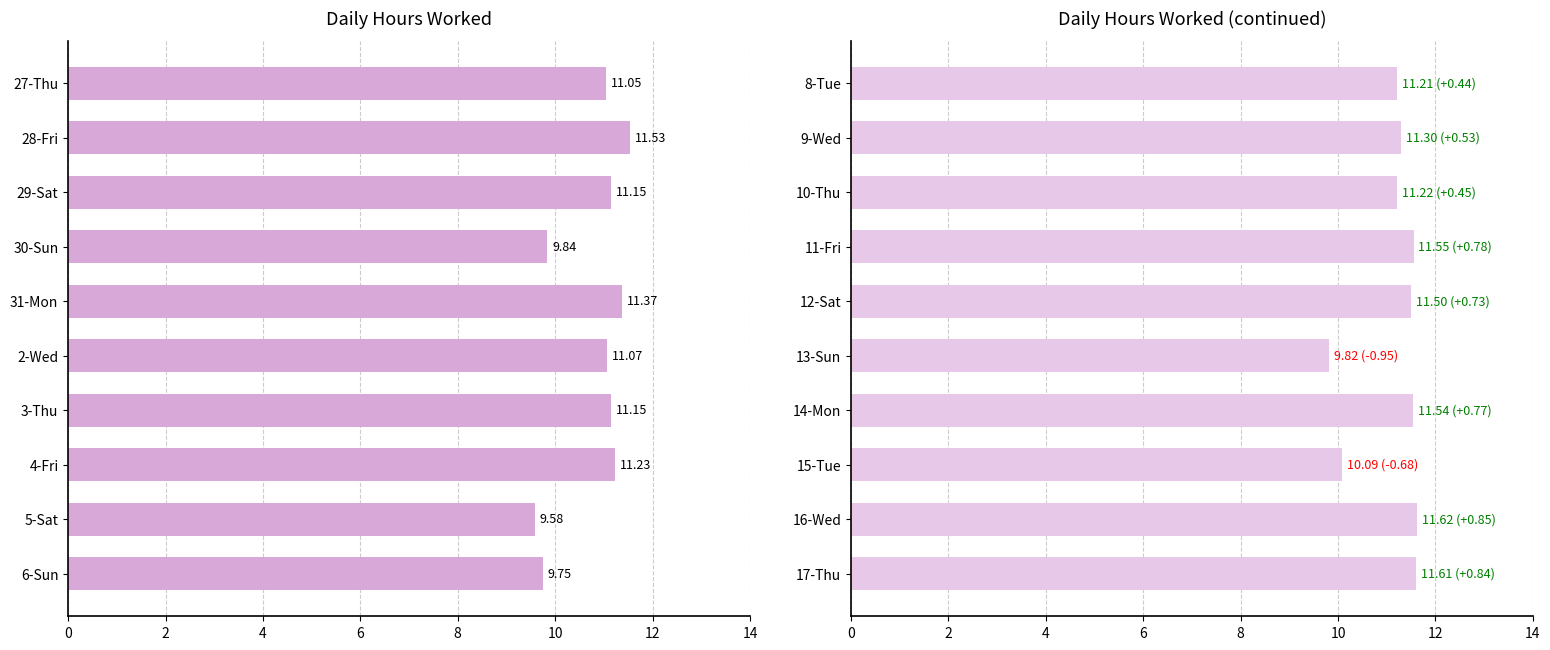

The chart shows a value of 11.2 at 0. True or false?

True